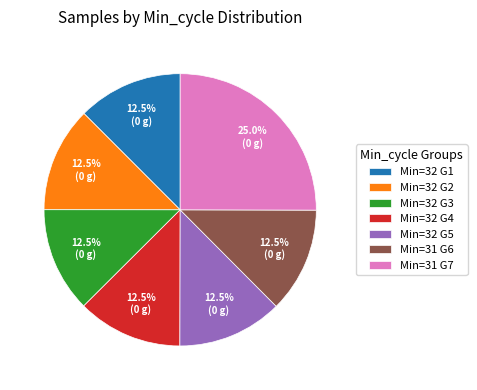

Is there a majority slice in this chart?

No